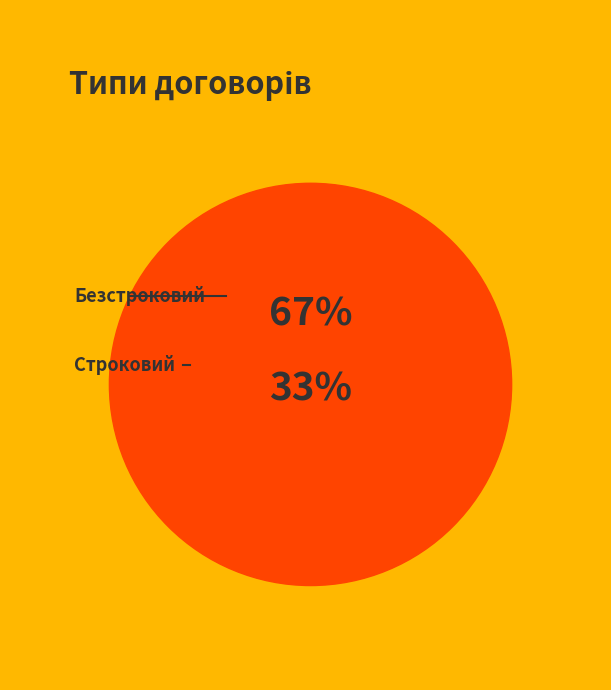

Approximately how many times larger is the value at Строковий compared to Безстроковий?

0.5